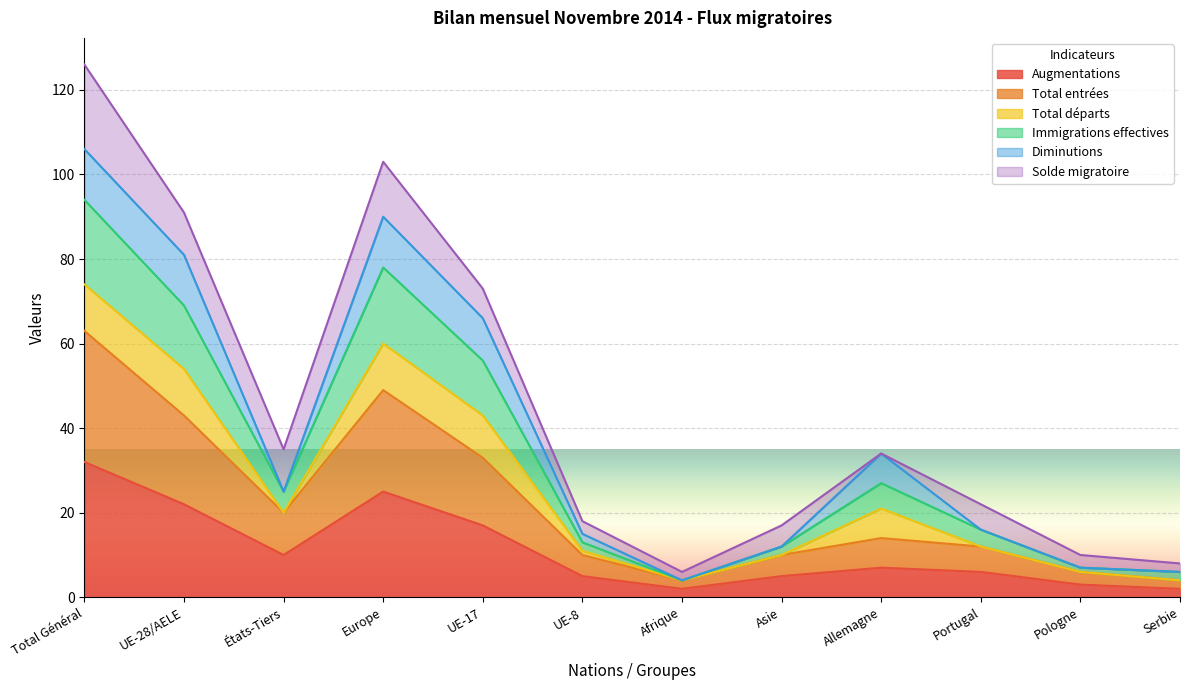

Does the chart display data point markers on the line(s)?

No